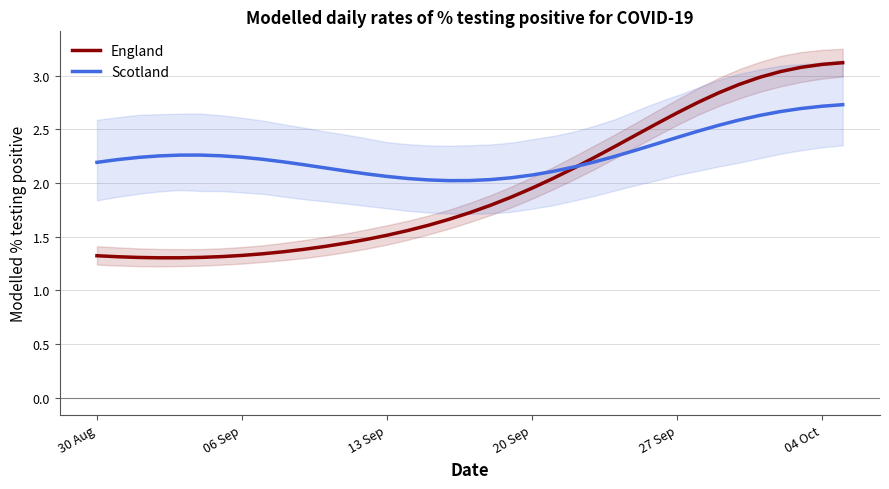

The value of England at 27 Sep is 0.6. True or false?

False